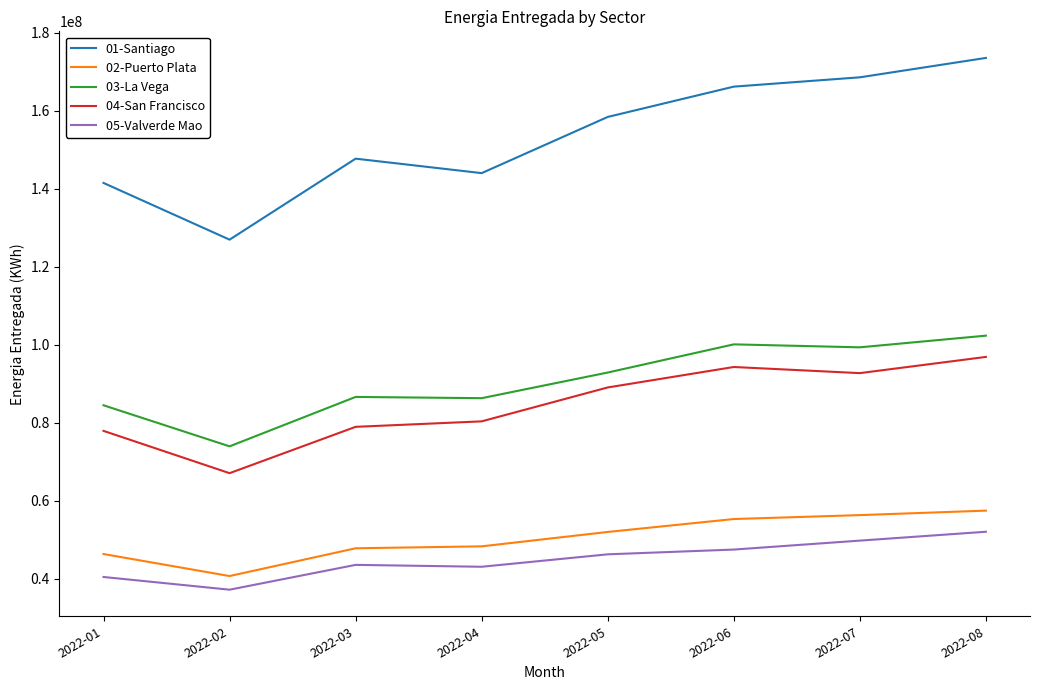

At which category does 04-San Francisco reach its first local peak?

2022-06